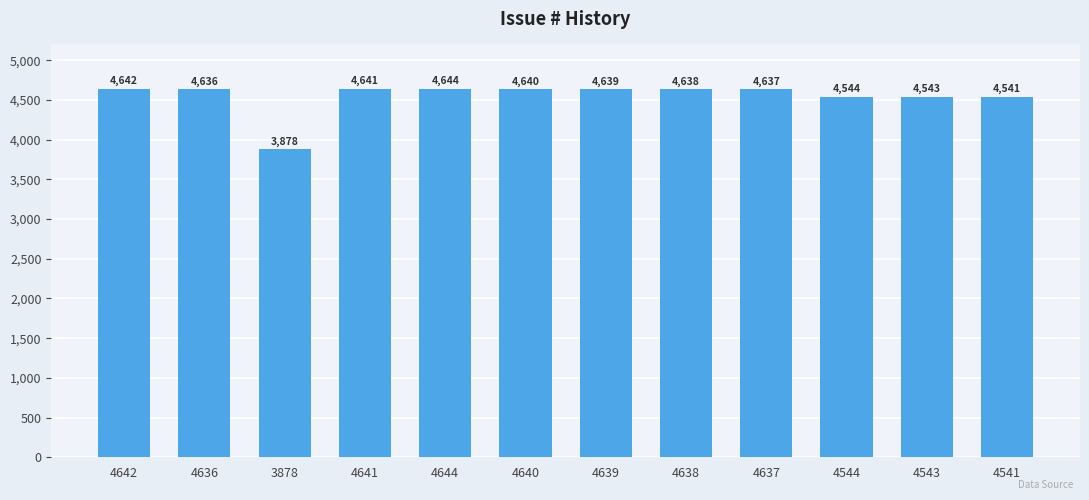

At which label is the value closest to 4261?

4541